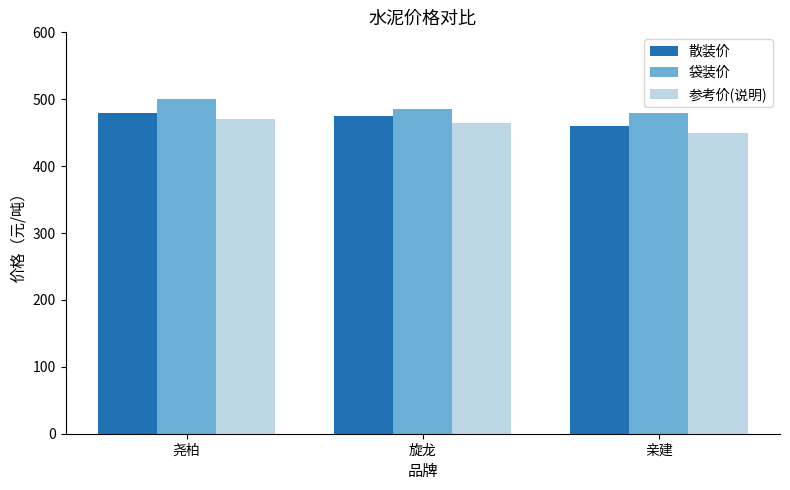

What is the sum of the 袋装价 values at 亲建 and 旋龙?

965